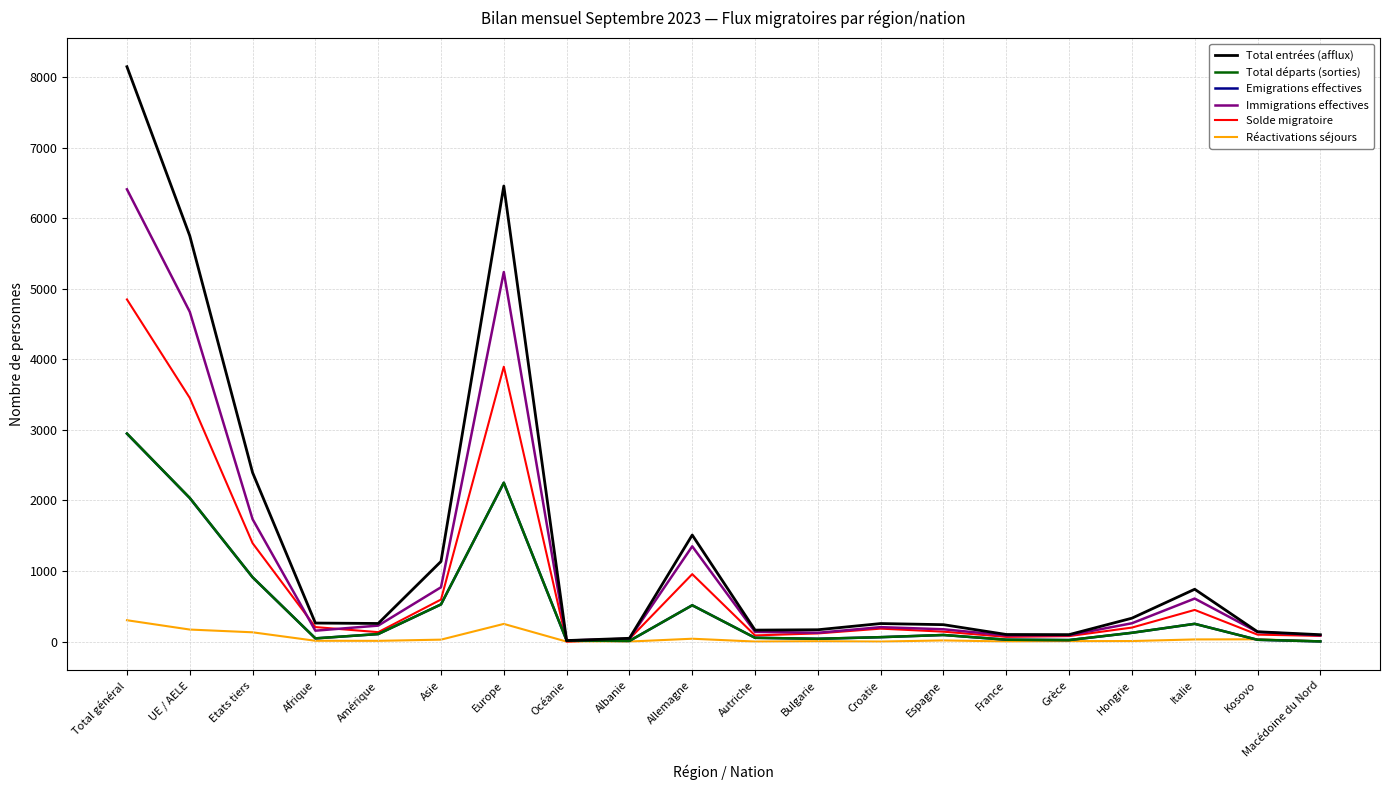

What is the difference between the maximum and minimum values in the Solde migratoire series?

4849